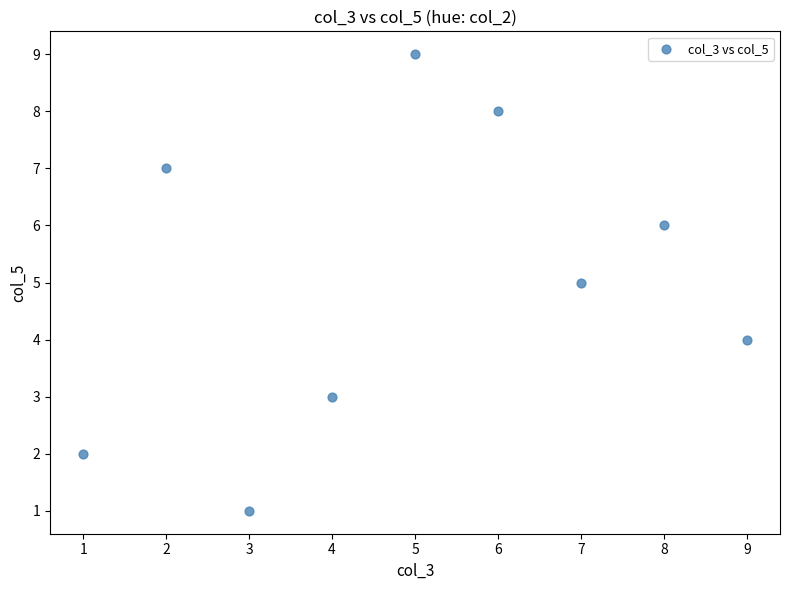

What is the average X value?

5